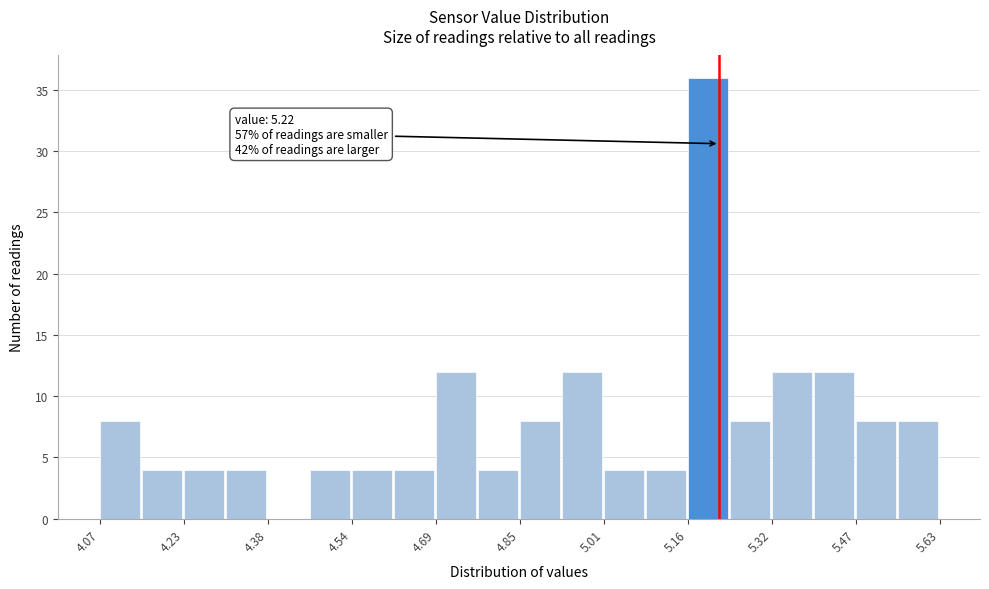

Read against the x-axis, roughly where is the centre of the tallest bar?

5.20